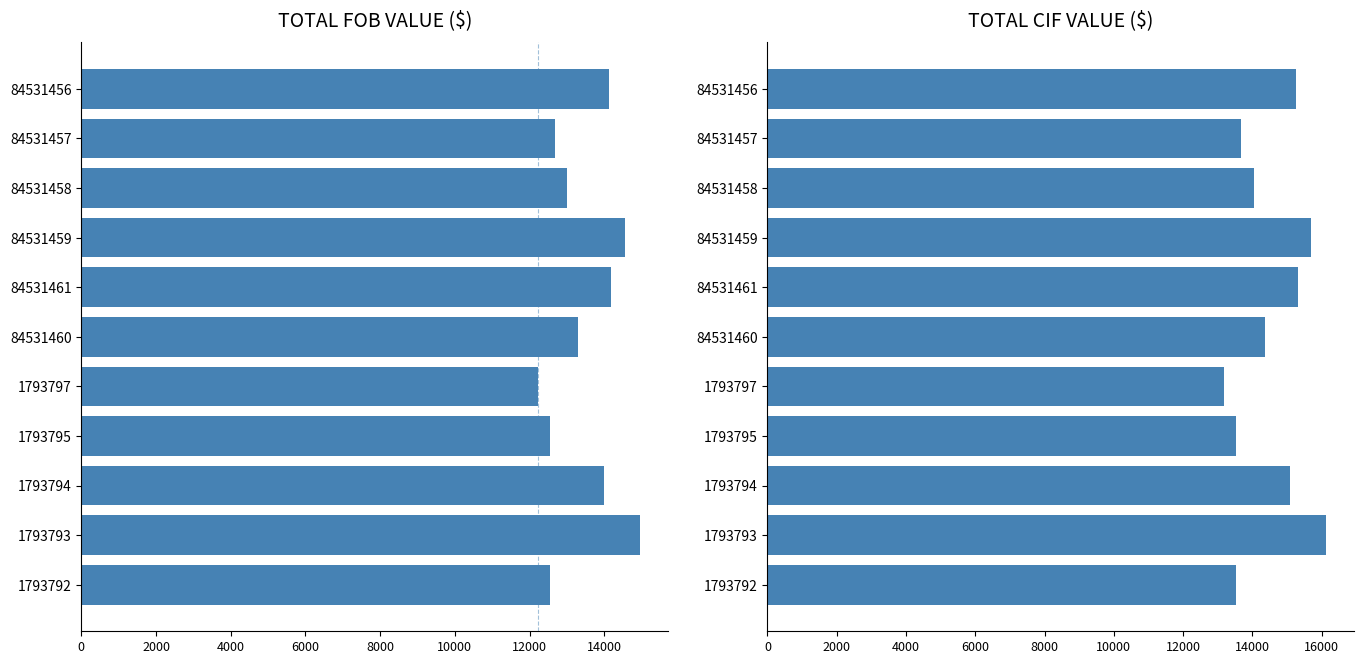

What is the value of the TOTAL FOB VALUE ($) bar at the 6th from the left?

13305.3